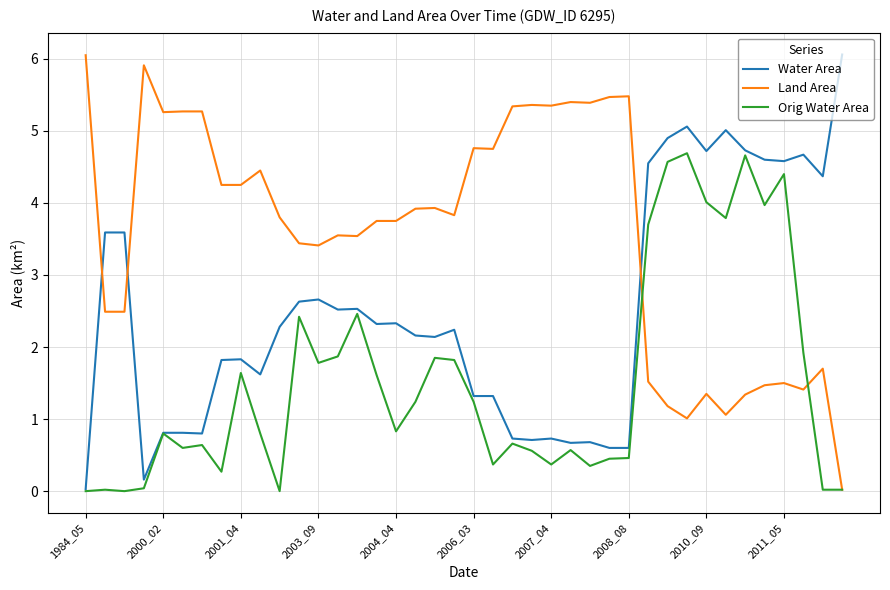

Which series has the largest total across all categories?

Land Area